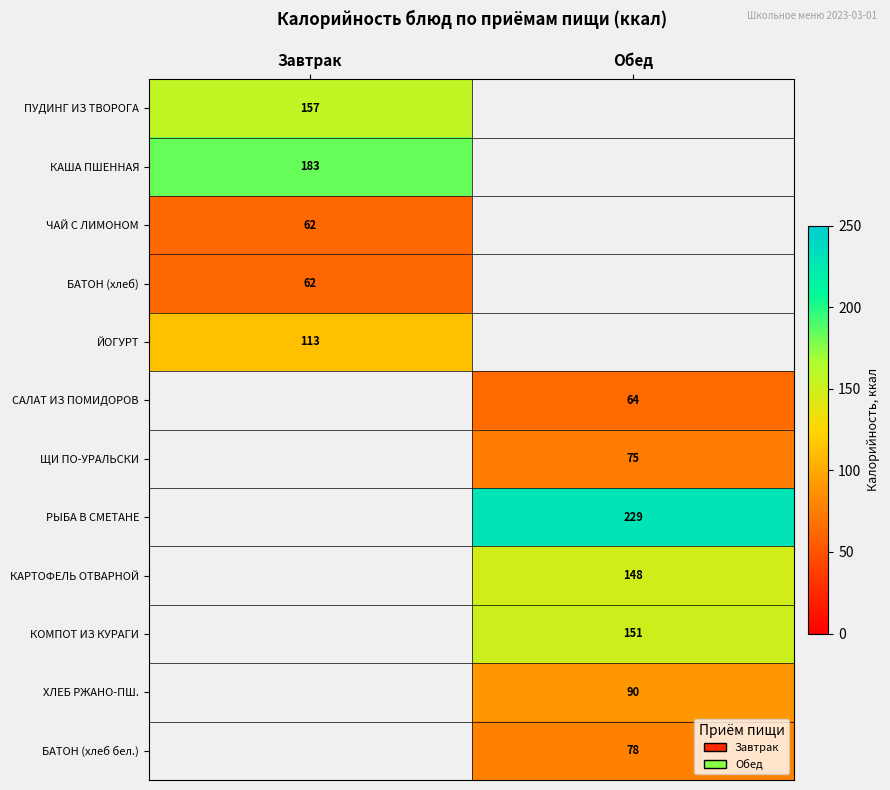

The КОМПОТ ИЗ КУРАГИ series shows 97 at Обед. True or false?

False